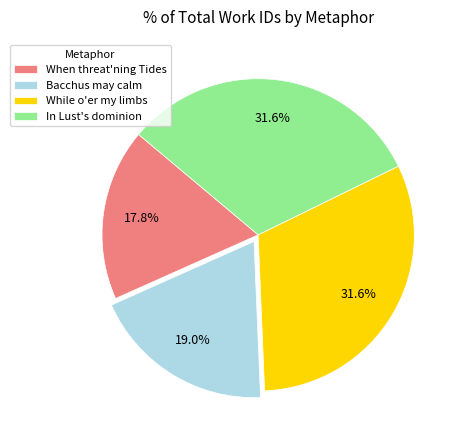

To the nearest percent, what is the difference between the largest and smallest slice percentages?

14%